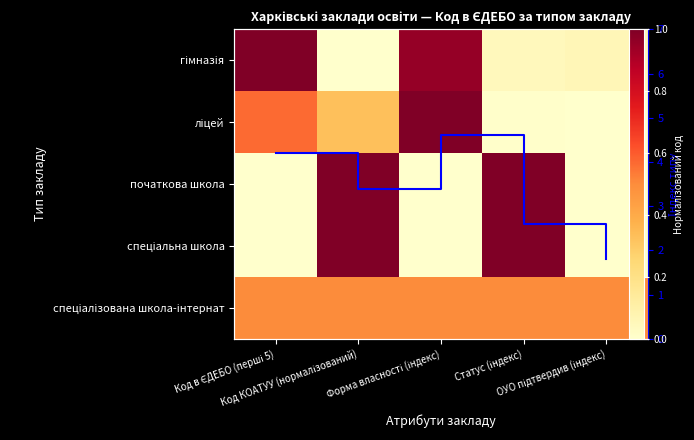

Is the value of спеціалізована школа-інтернат at Код в ЄДЕБО (перші 5) greater than the value of спеціальна школа at Код в ЄДЕБО (перші 5)?

Yes